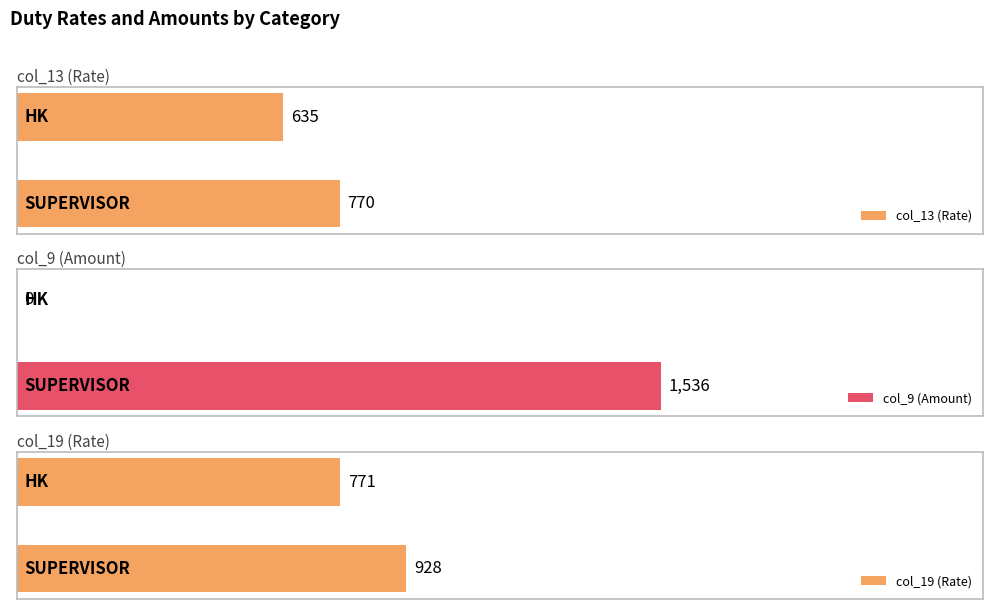

List the series in order of their peak value, highest first.

col_9 (Amount), col_19 (Rate), col_13 (Rate)